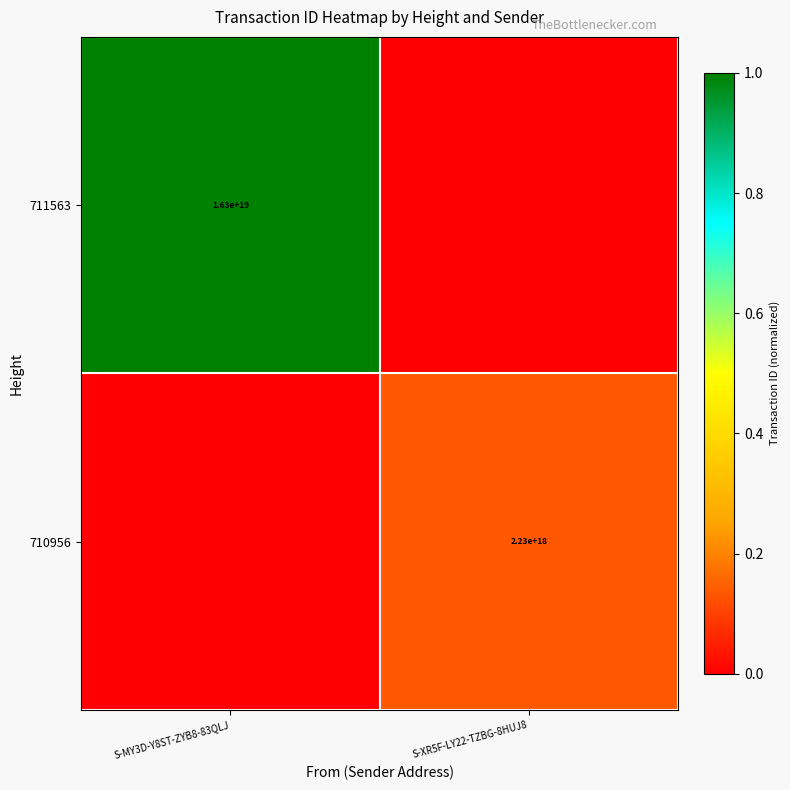

The 710956 series shows 1237703341181030144 at S-XR5F-LY22-TZBG-8HUJ8. True or false?

False